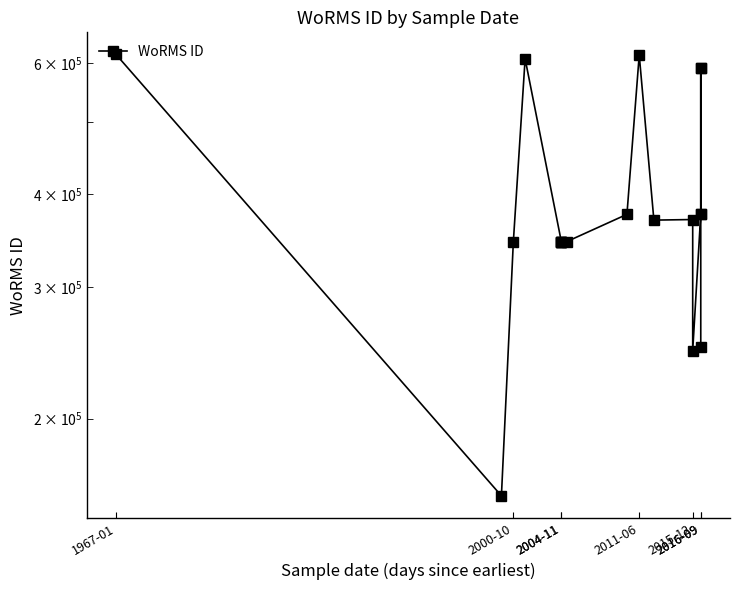

What is the average value?

400836